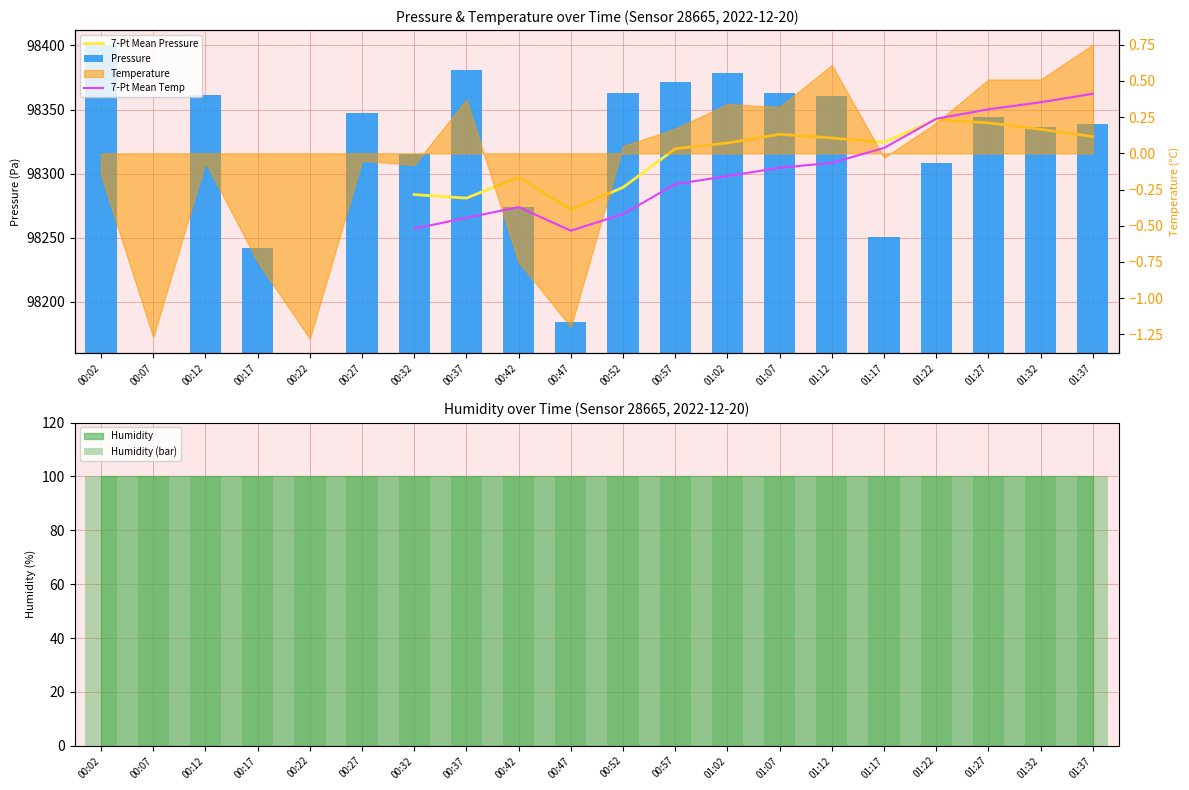

How many groups of bars are there?

20